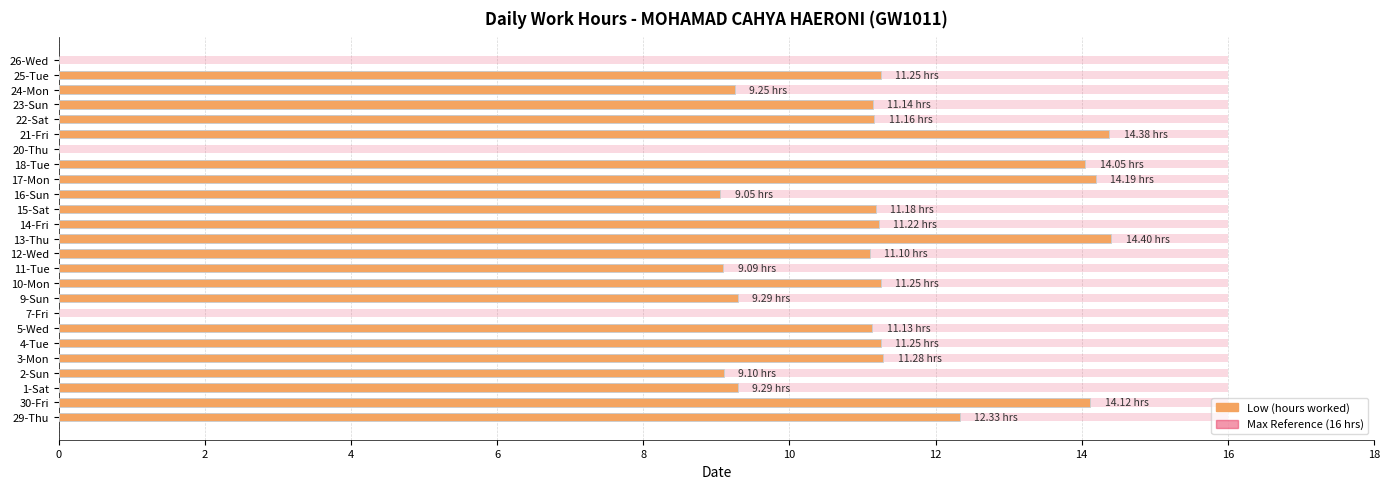

Which series changed the most between 16 and 14?

Low (hours)